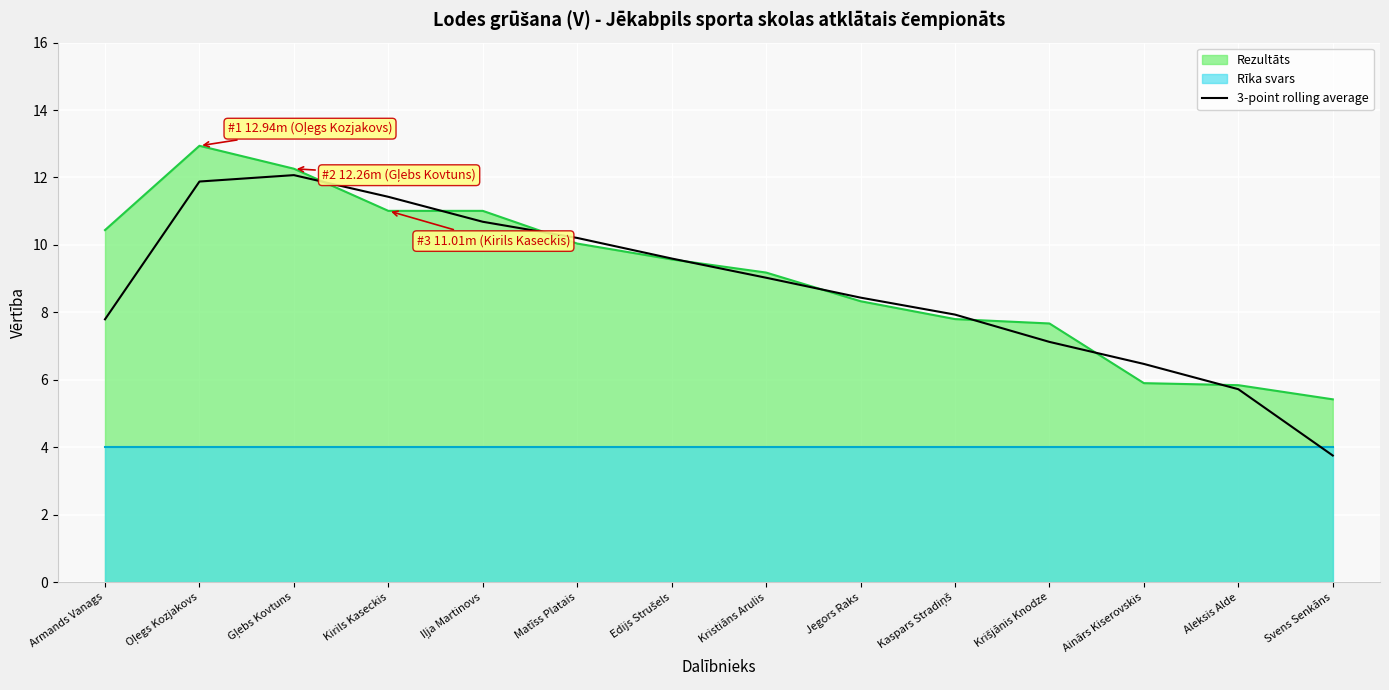

The 3-point rolling average series shows 7.8 at Armands Vanags. True or false?

True